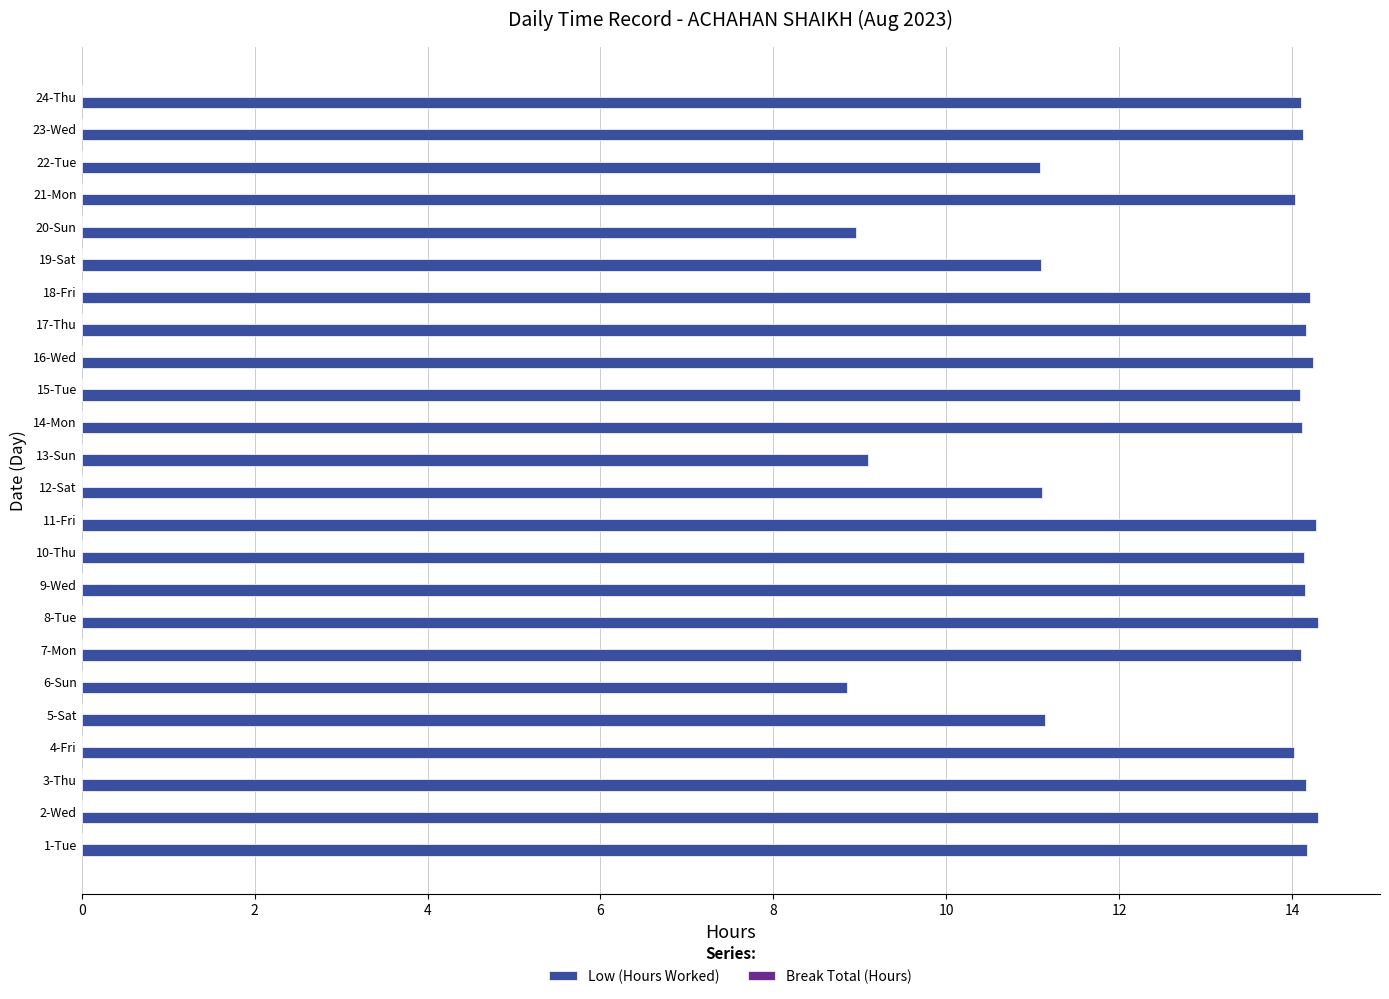

Does the chart contain any negative values?

No